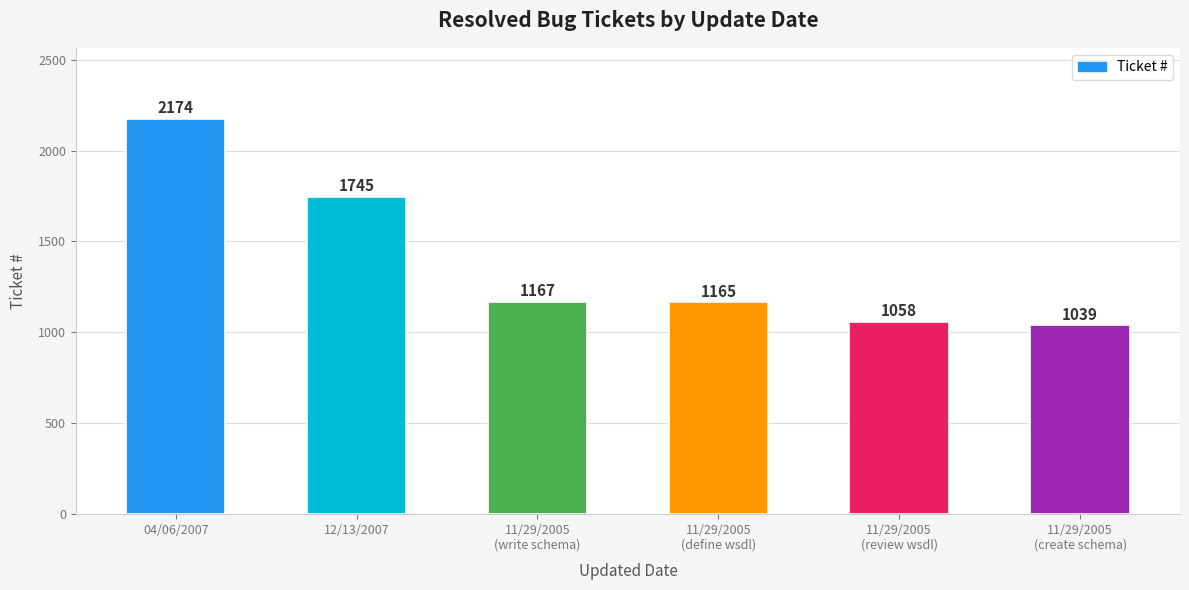

Reading left to right, extract all data points from this chart.

04/06/2007=2174	12/13/2007=1745	11/29/2005
(write schema)=1167	11/29/2005
(define wsdl)=1165	11/29/2005
(review wsdl)=1058	11/29/2005
(create schema)=1039